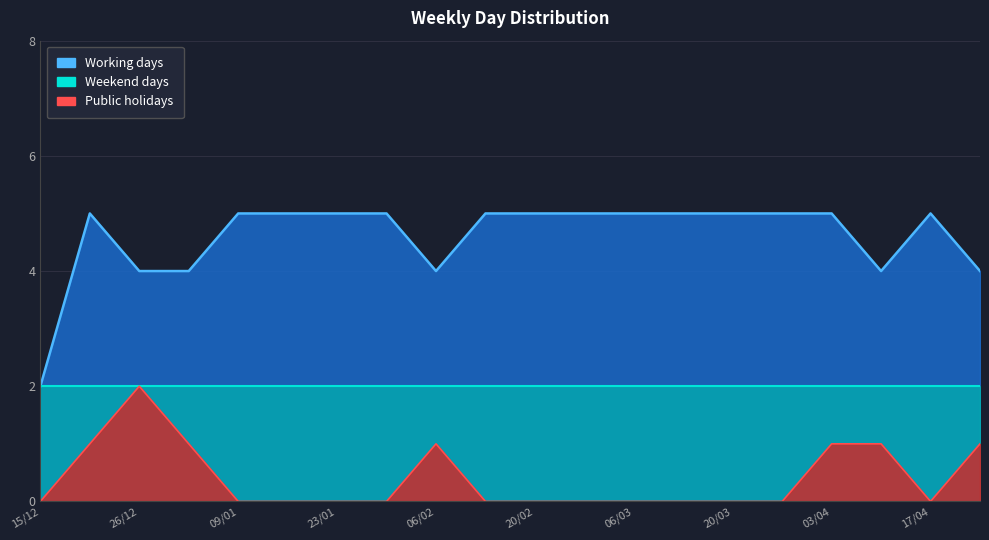

True or false: Public holidays and Working days cross at least once.

False